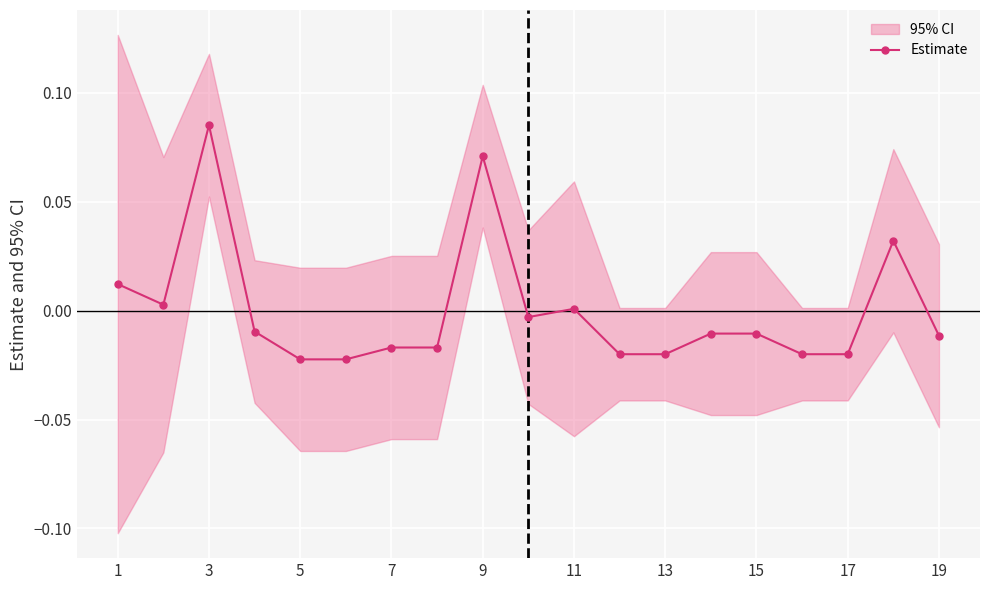

How many values are above zero?

6